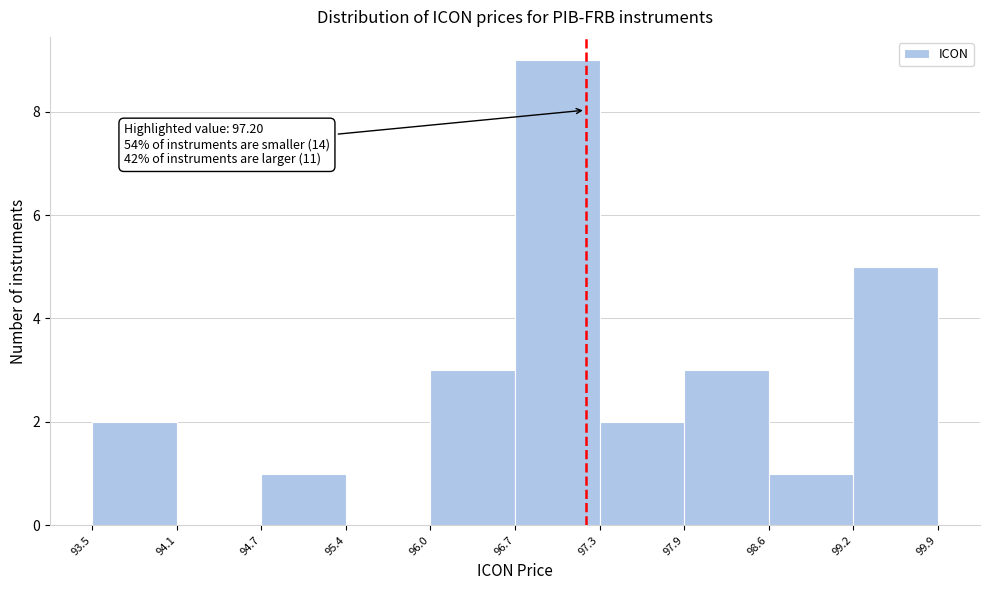

Which range on the x-axis has the tallest bar?

96.7 to 97.3